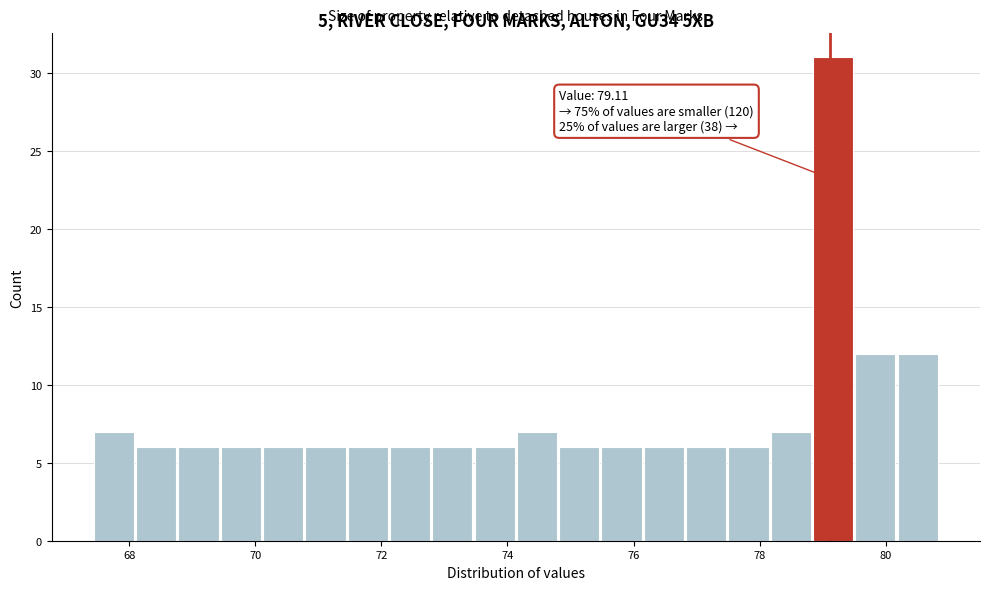

Around what value on the x-axis is the tallest bar? Give the approximate position of its centre, as read against the axis.

79.2